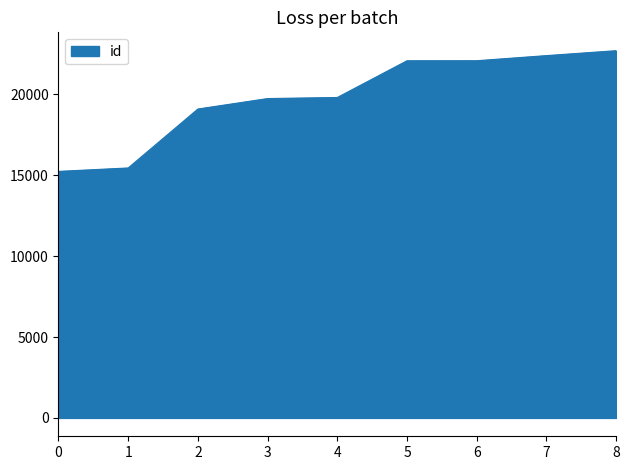

Between 0 and 8, which is larger?

8